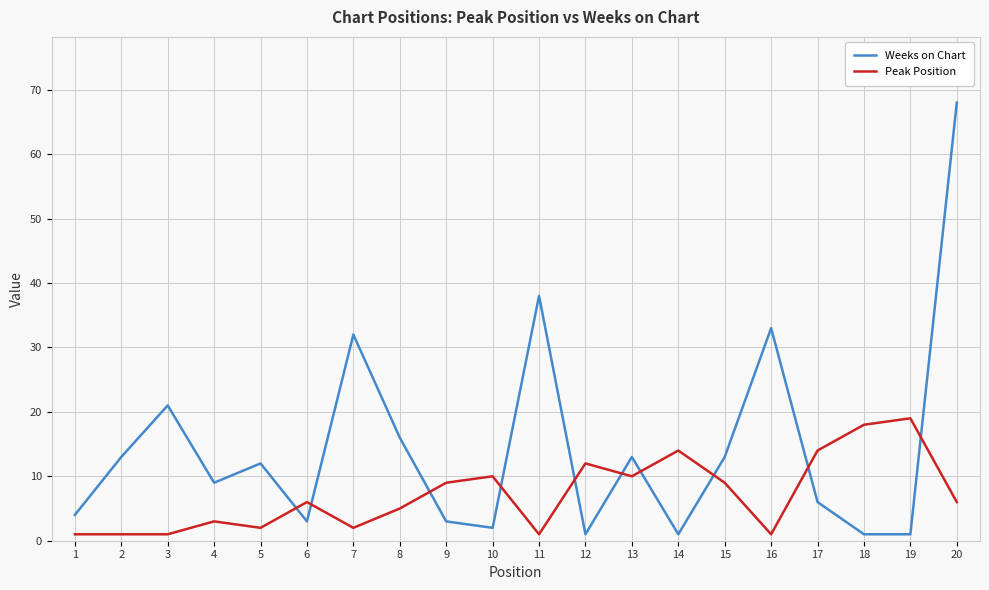

At which category does the chart reach its peak across all series?

20